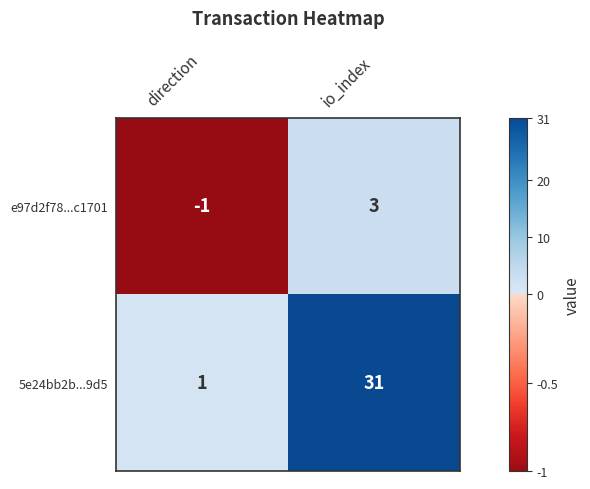

What is the difference between the e97d2f78...c1701 values at direction and io_index?

4